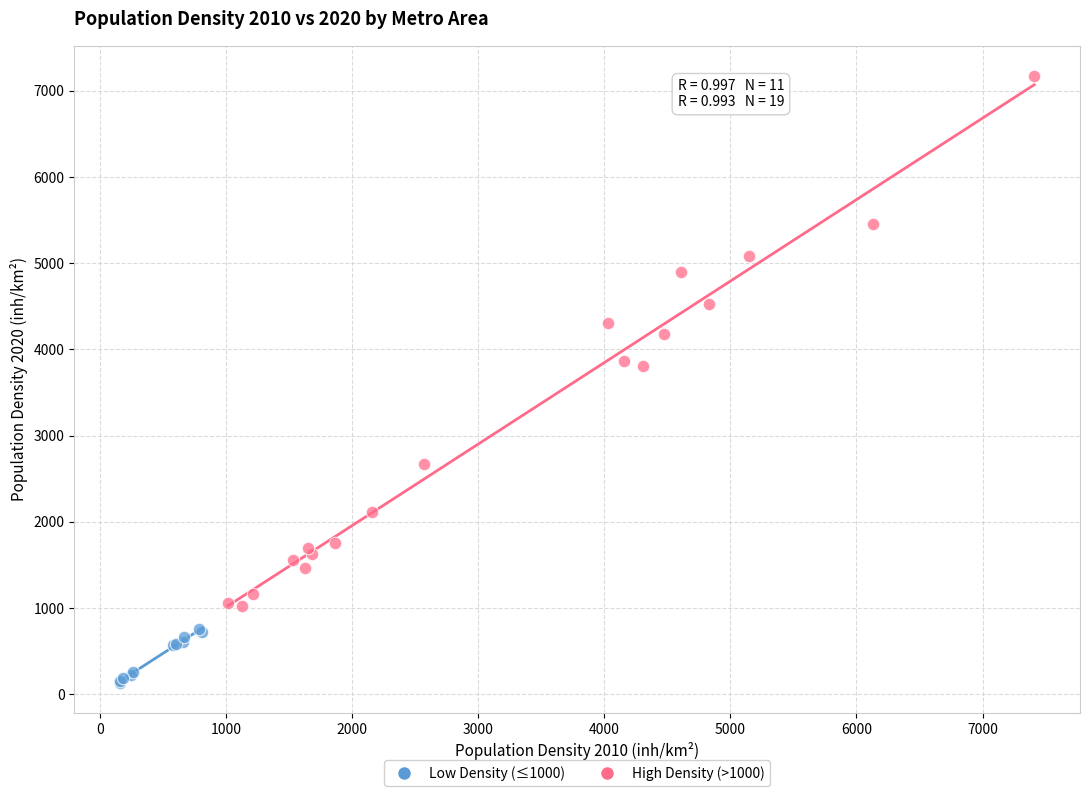

Which series reaches the maximum Y coordinate?

High Density (>1000)